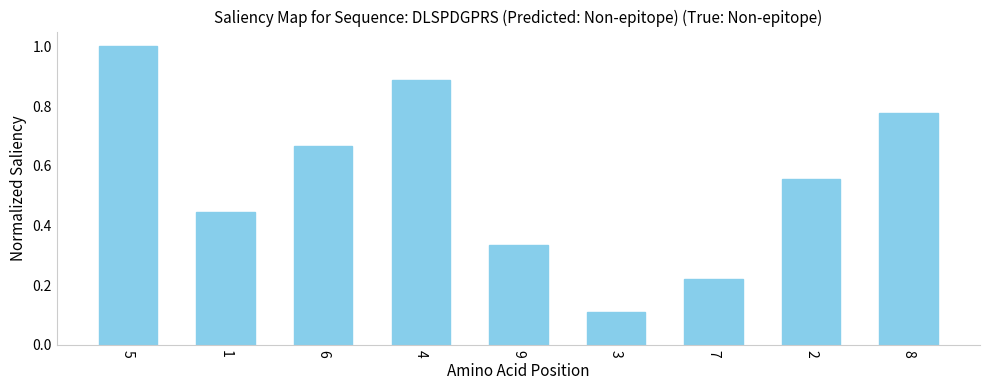

Rank the categories by value from highest to lowest.

5, 4, 8, 6, 2, 1, 9, 7, 3